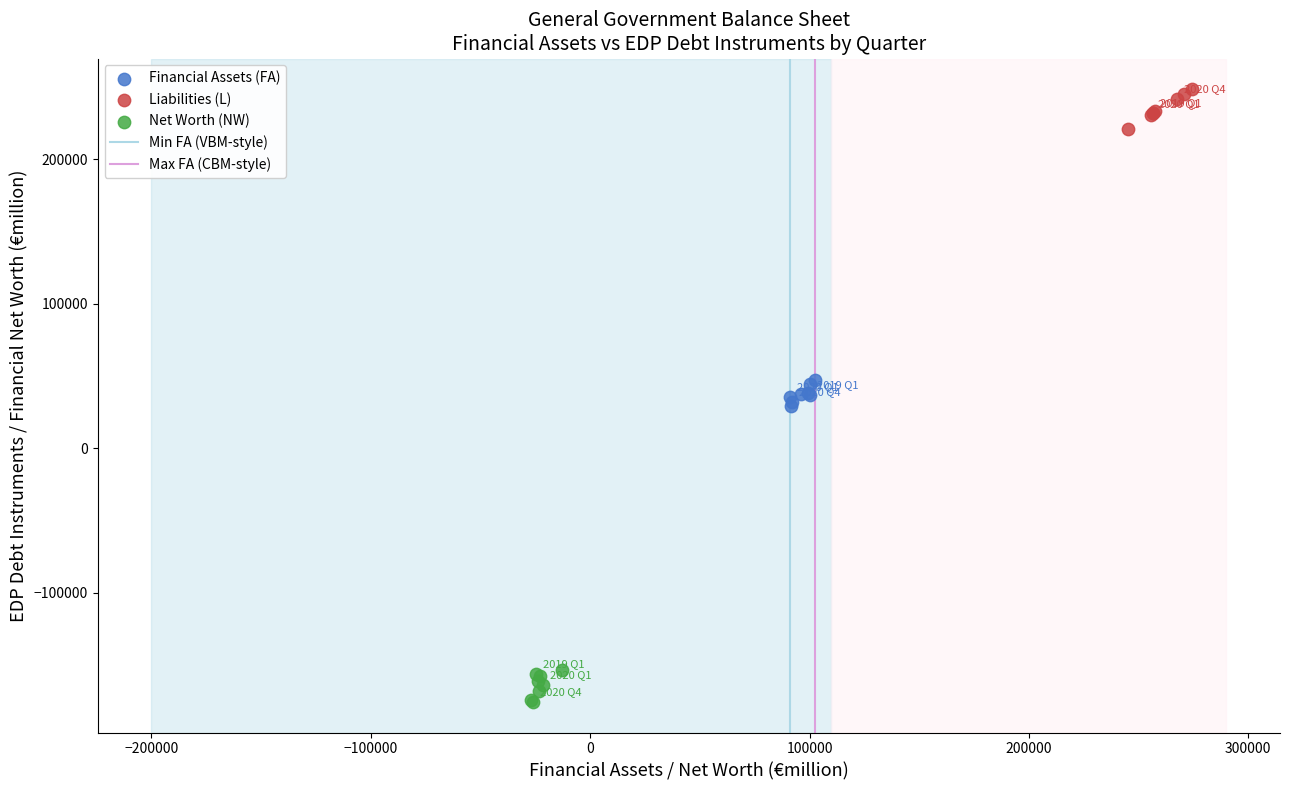

Which series contains the lowest Y value?

Net Worth (NW)